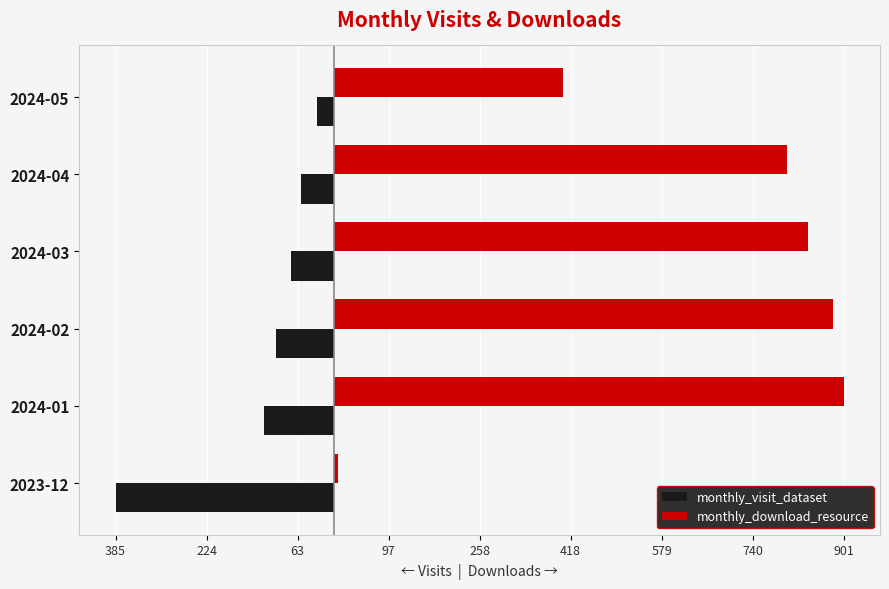

What are all the series names shown in the legend?

monthly_visit_dataset, monthly_download_resource